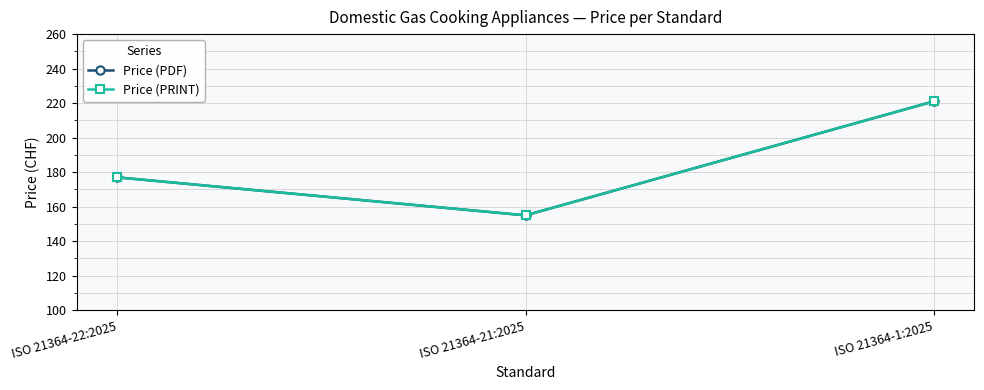

What is the label of the 2nd point from the right?

ISO 21364-21:2025